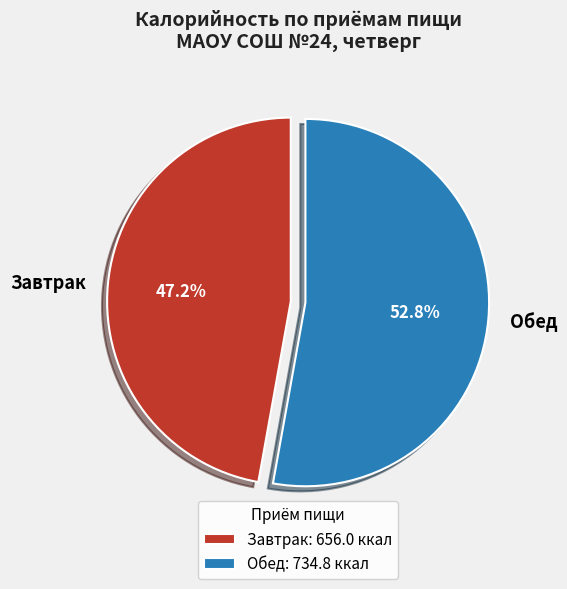

What is the largest slice in the pie chart?

Обед